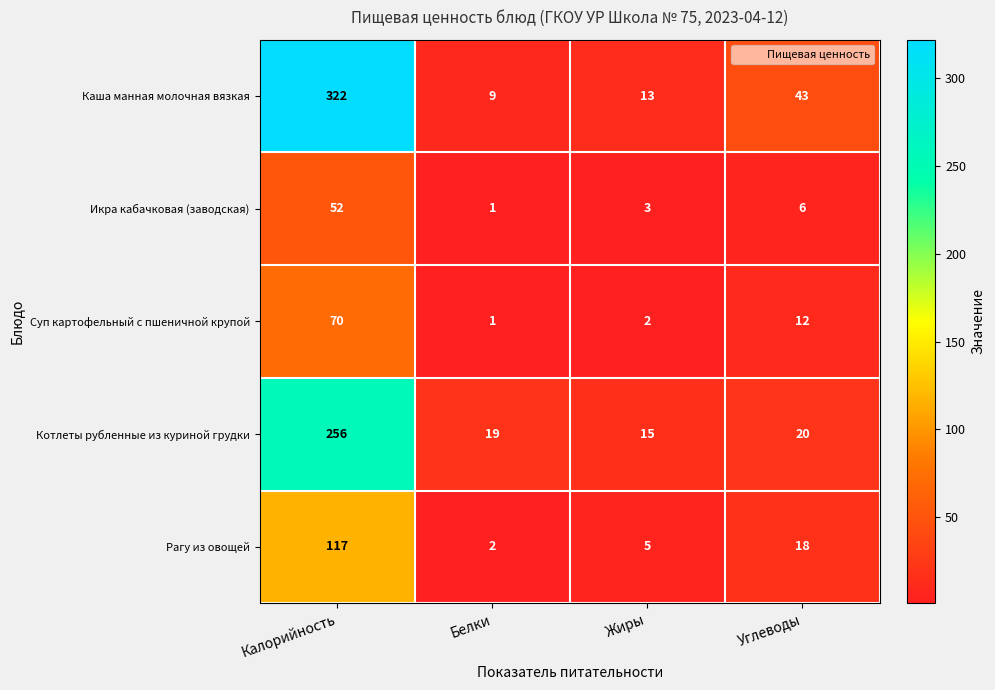

What is the difference between the maximum and minimum values in the Суп картофельный с пшеничной крупой series?

69